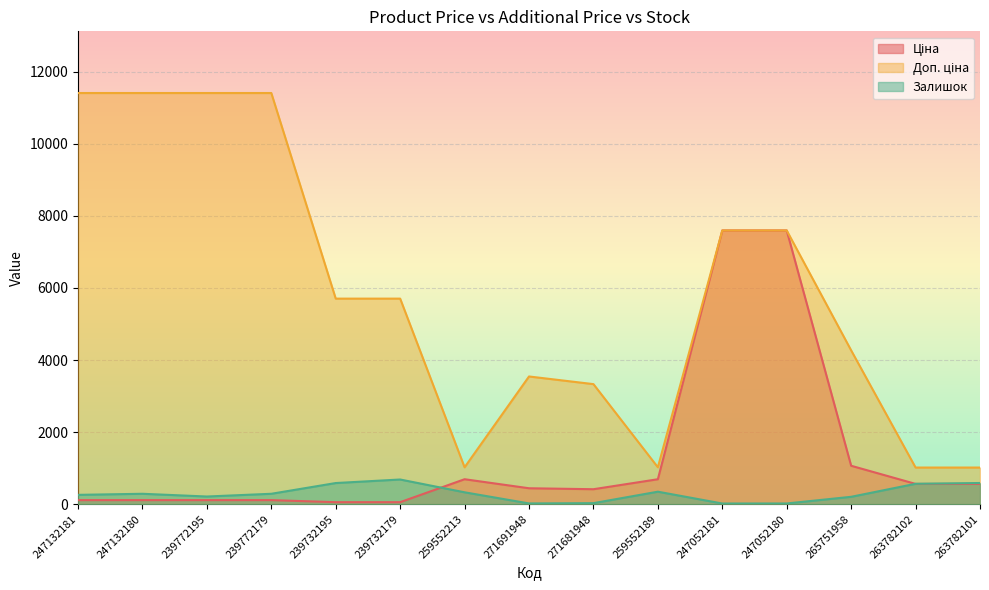

Reading left to right, what are all the values shown in this chart?

Ціна: 114.1	114.1	114.1	114.1	57.0	57.0	693.7	443.1	416.6	693.7	7596.5	7596.5	1067.3	564.0	564.0
Доп. ціна: 11410.0	11410.0	11410.0	11410.0	5705.0	5705.0	1024.6	3545.0	3332.5	1024.6	7596.5	7596.5	4269.4	1017.8	1017.8
Залишок: 260.0	290.0	214.0	290.0	588.0	686.0	331.0	22.0	30.0	348.0	20.0	21.0	206.0	567.0	589.0